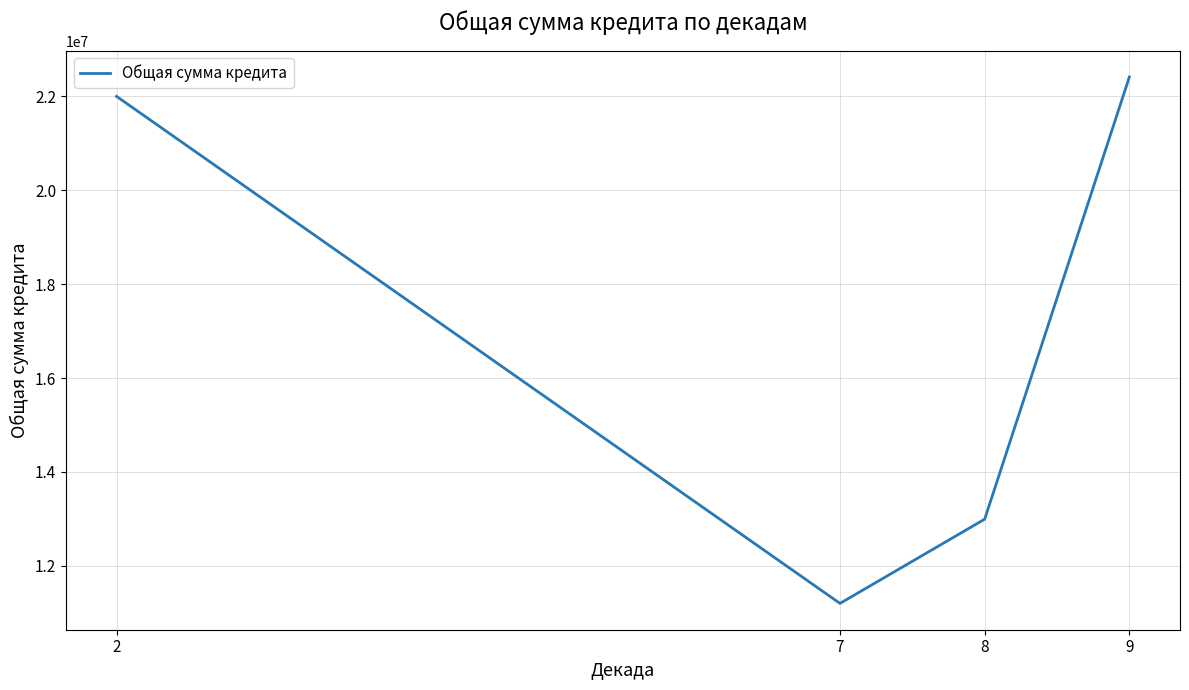

What value does the data have at 2?

22002091